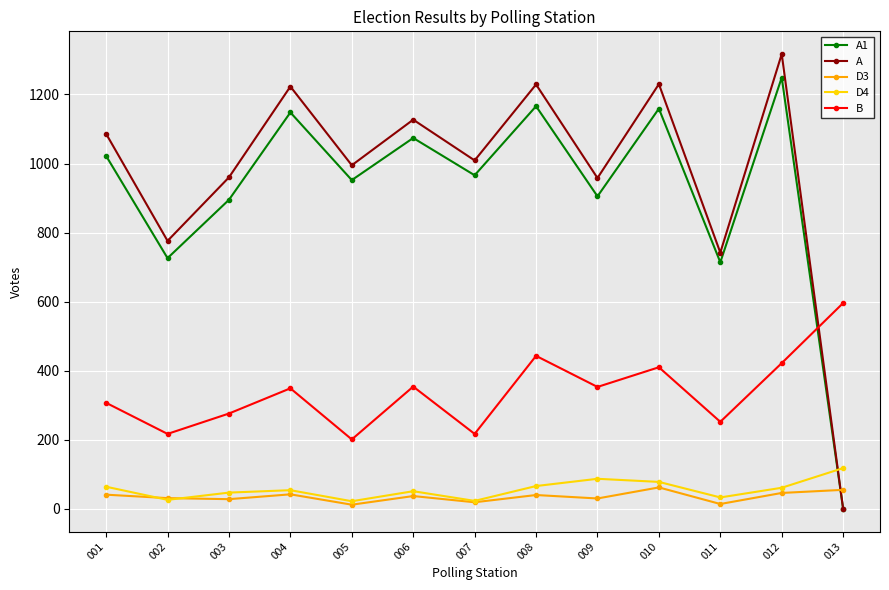

What is the value of the B point at the 9th from the left?

353